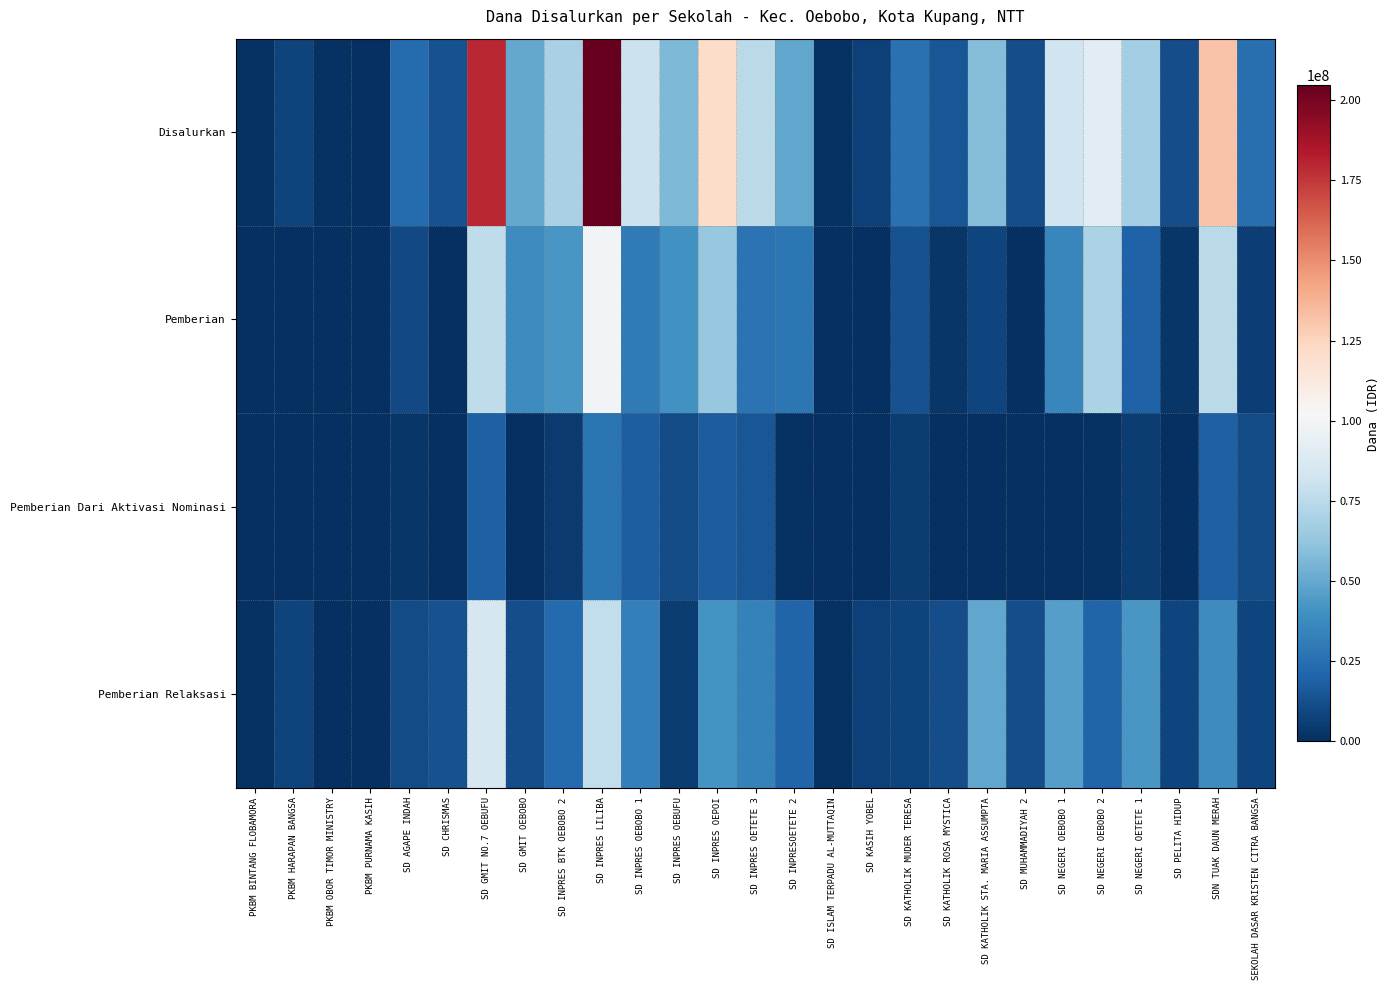

Which series has the widest spread of values?

Disalurkan